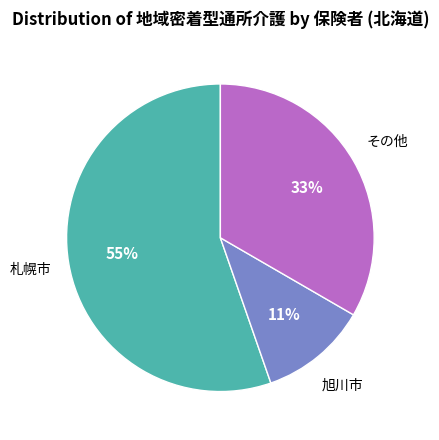

Is there any slice that represents more than half of the pie?

Yes